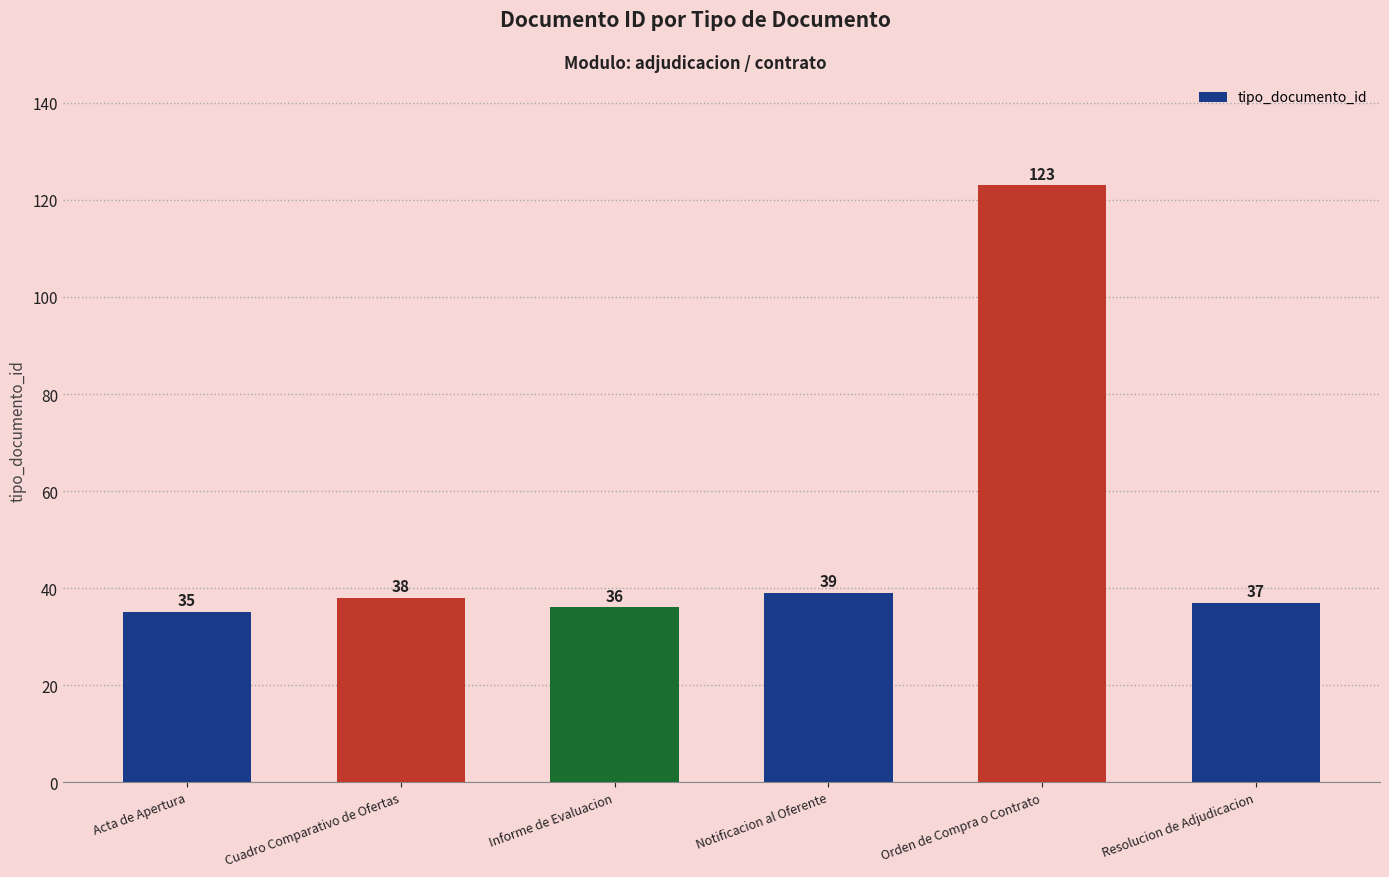

At which label is the value closest to 79?

Notificacion al Oferente